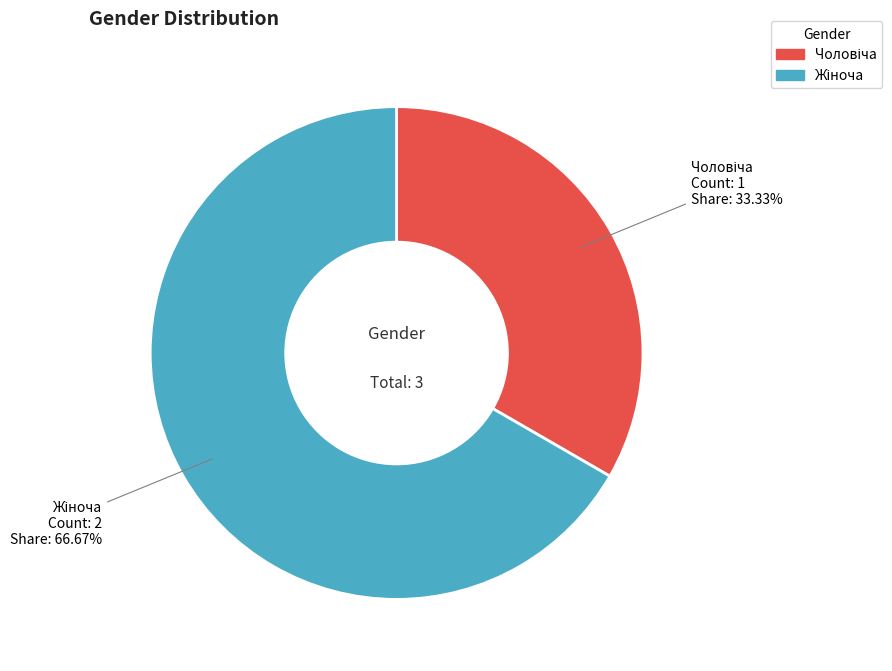

Is there a majority slice in this chart?

Yes